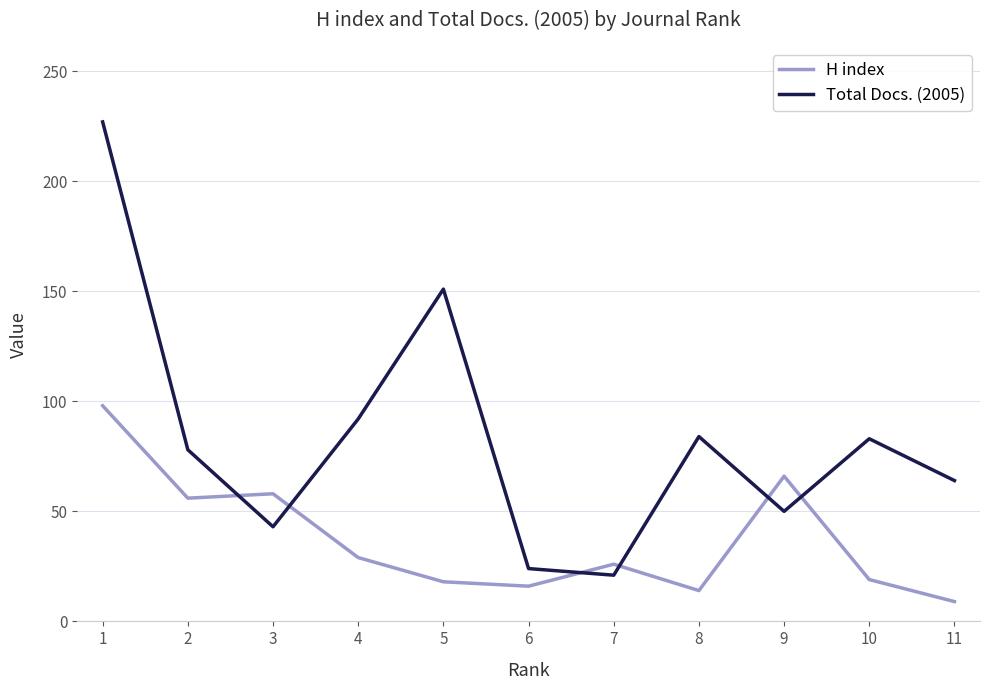

What is the maximum value shown in the chart?

227